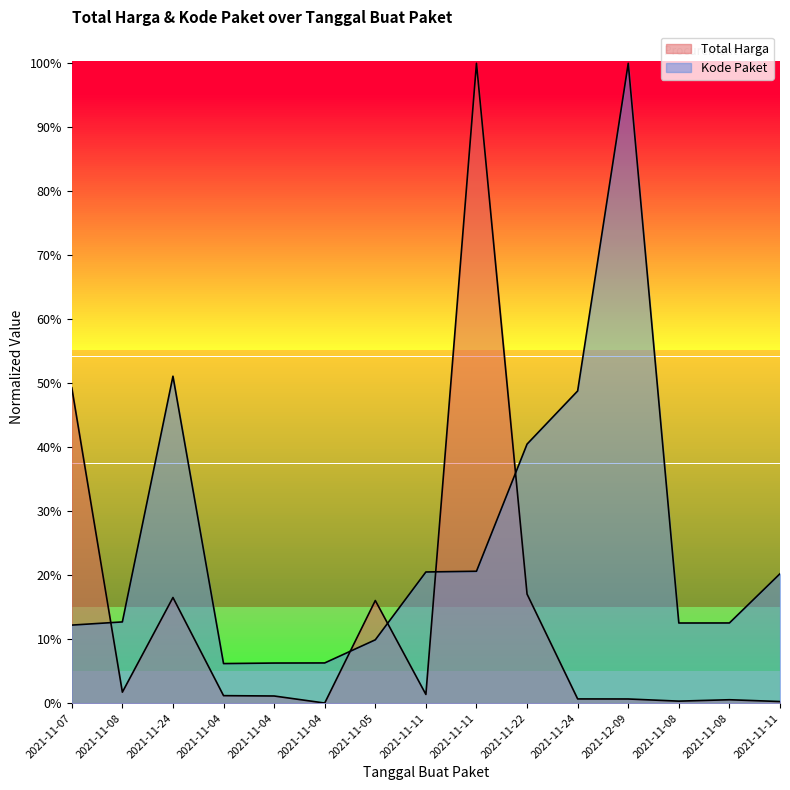

The Kode Paket series shows 0.1 at 2021-11-07. True or false?

True